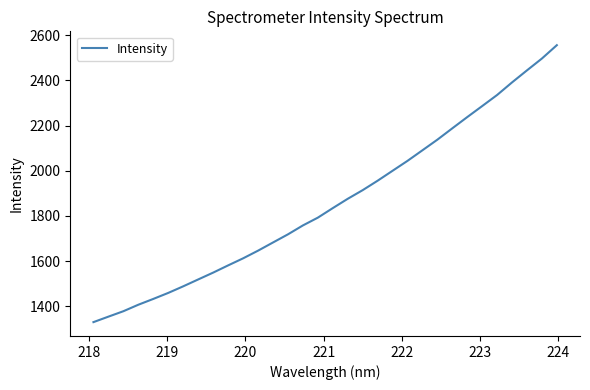

What is the minimum value shown in the chart?

1329.9